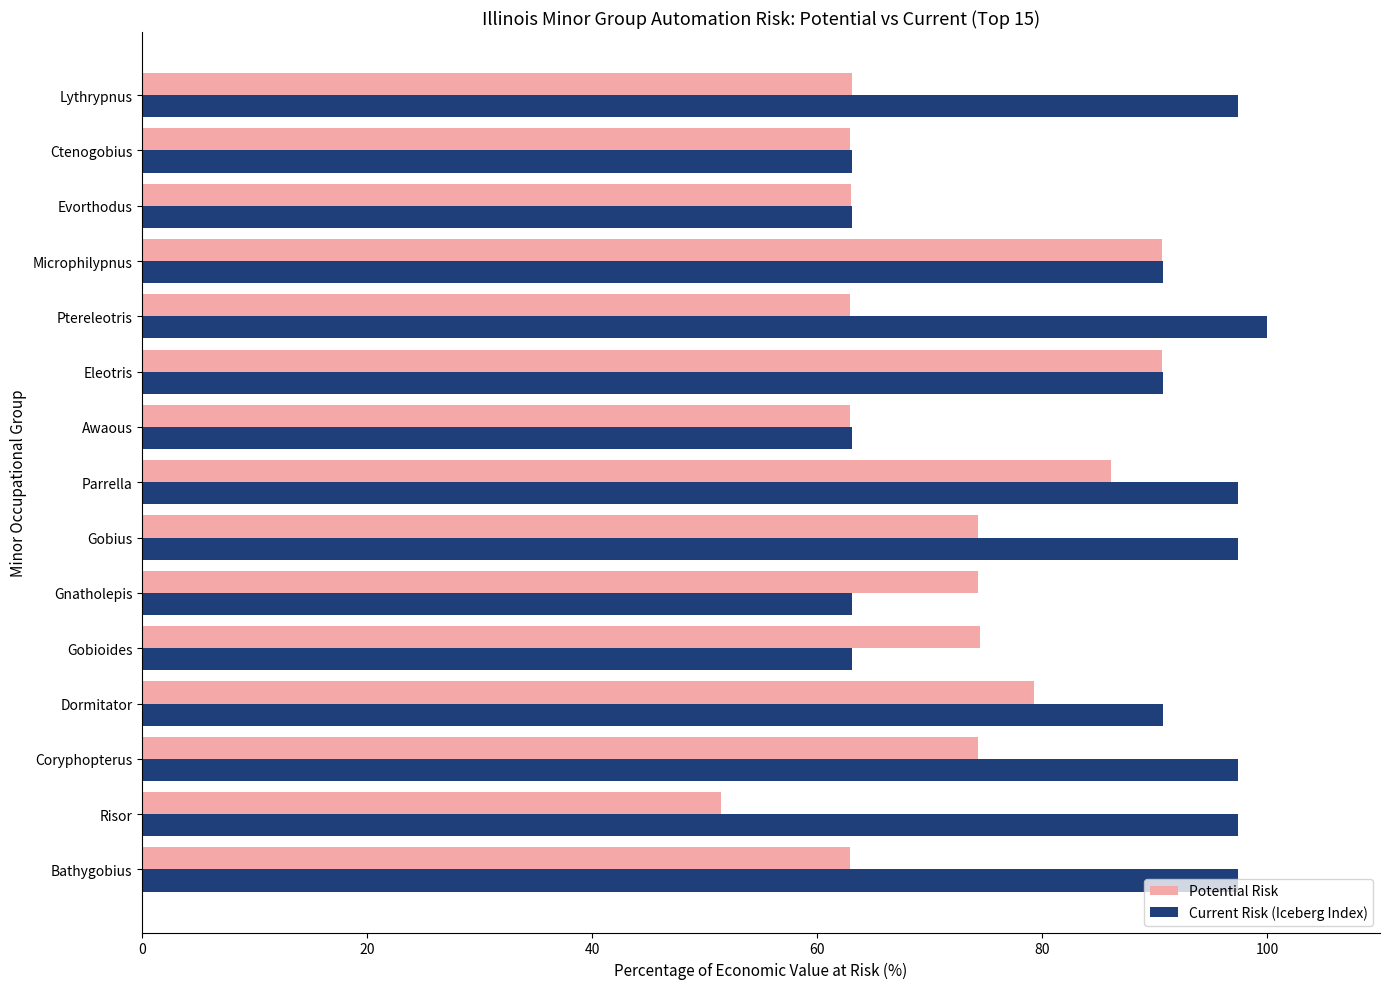

What is the average value of the Potential Risk series?

71.5